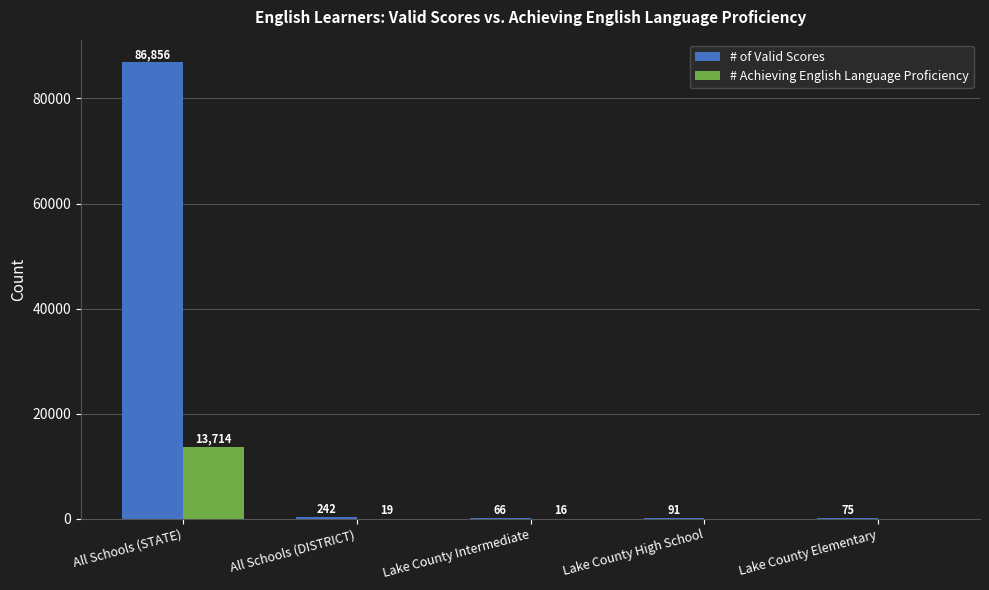

At which category is the sum across all series the highest?

All Schools (STATE)